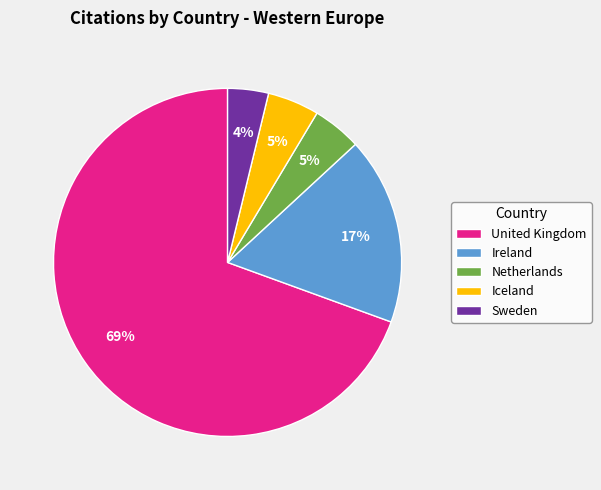

Is there any slice that represents more than half of the pie?

Yes